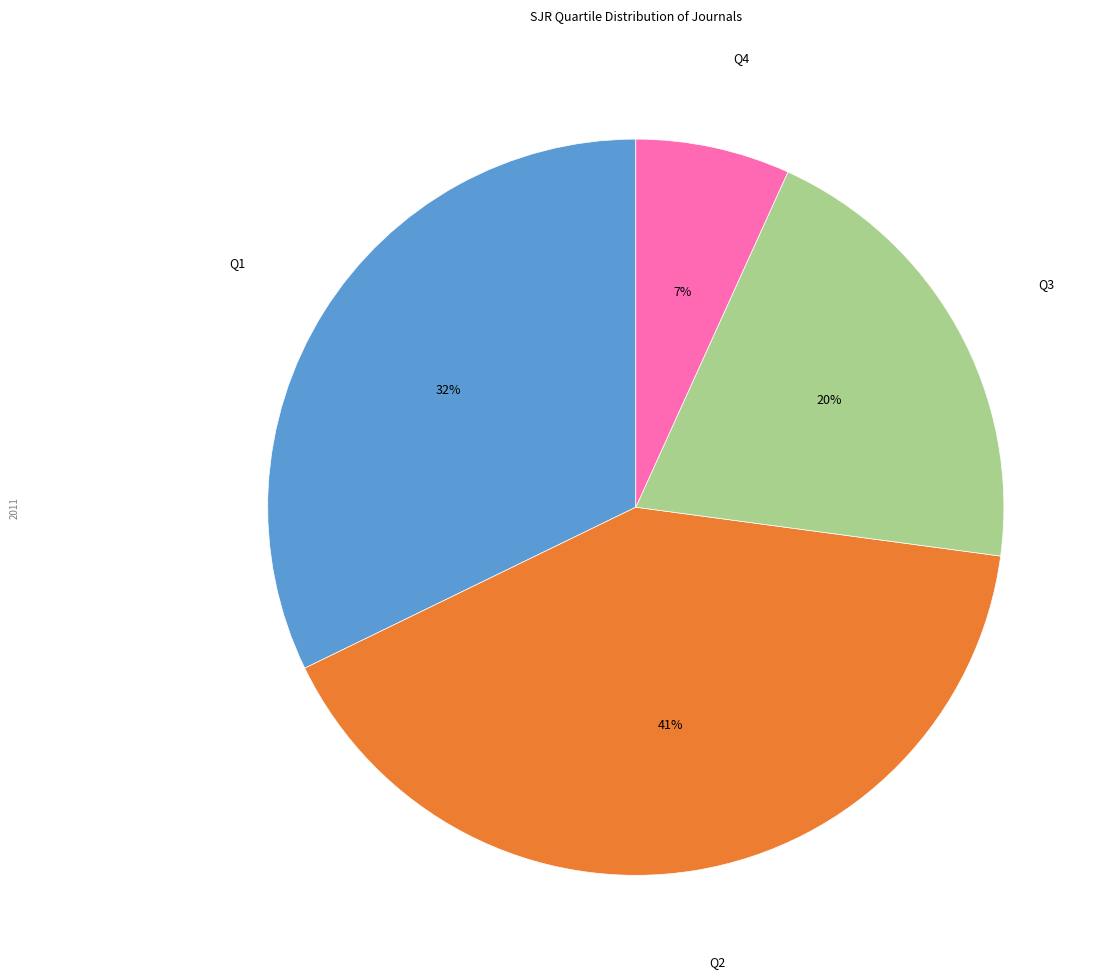

To the nearest percent, what is the difference between the largest and smallest slice percentages?

34%